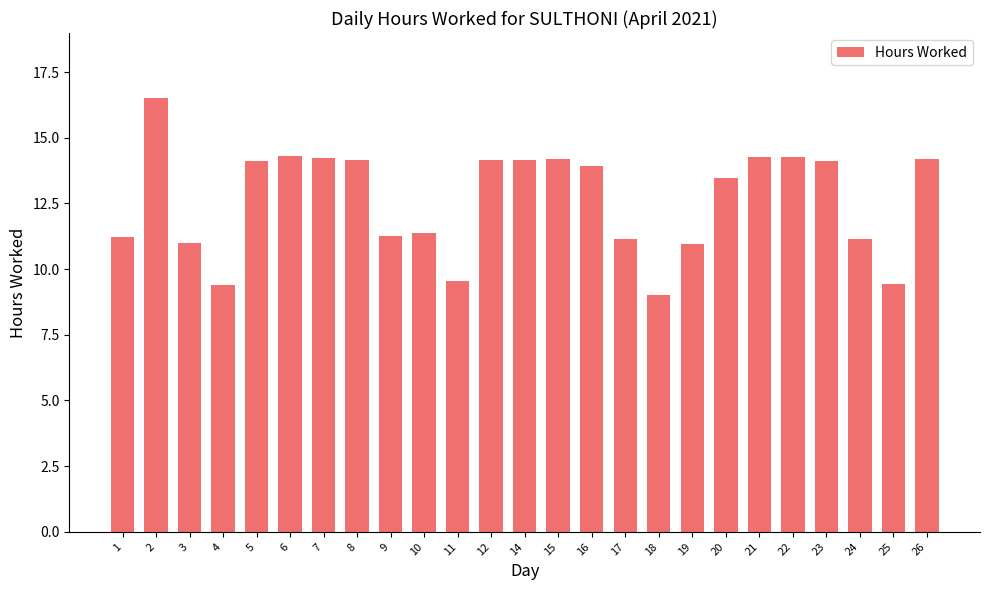

What is the difference between the maximum and minimum values?

7.5